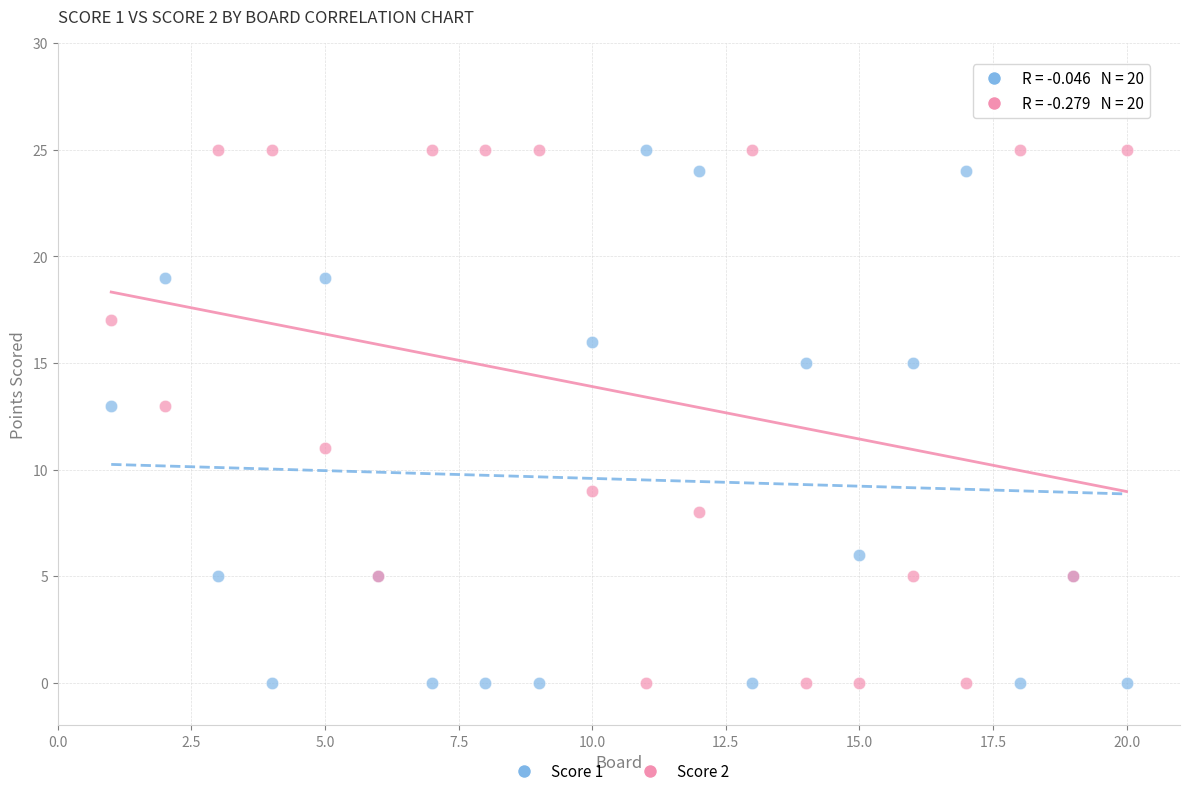

What is the X range (max minus min) for the scatter plot?

19